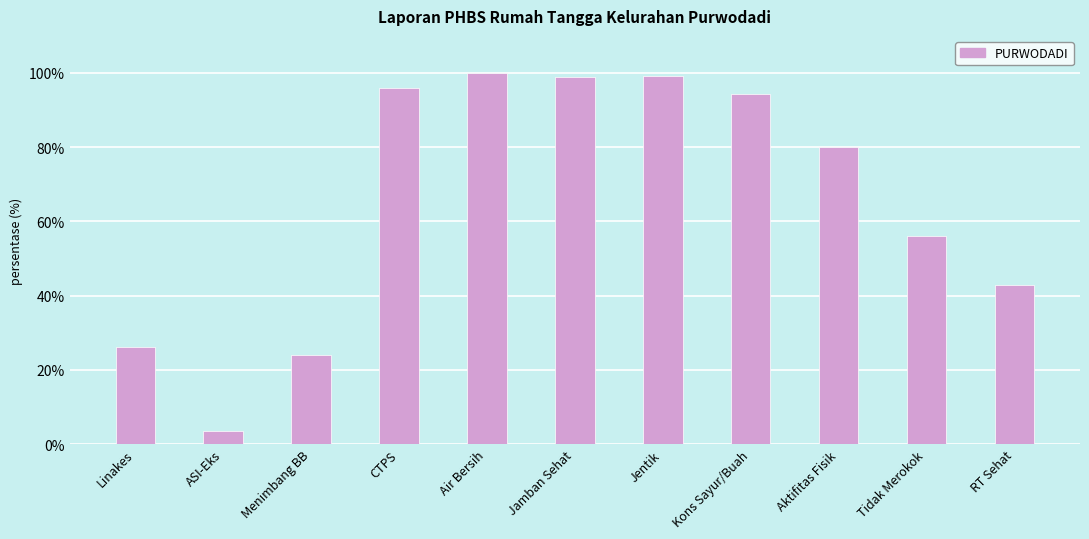

At which category does the chart reach its minimum across all series?

ASI-Eks